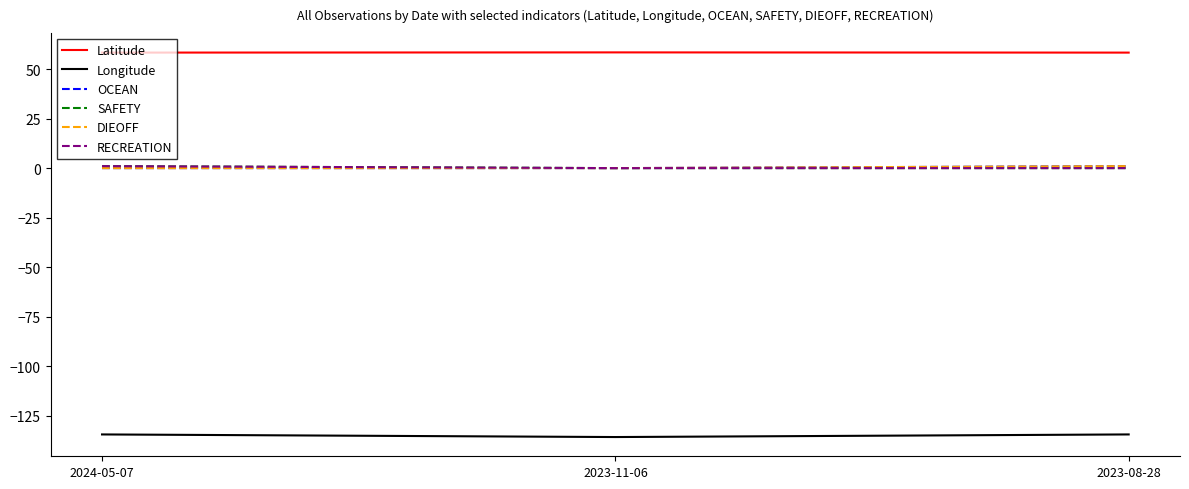

Is the value of SAFETY at 2023-11-06 greater than the value of DIEOFF at 2023-08-28?

No